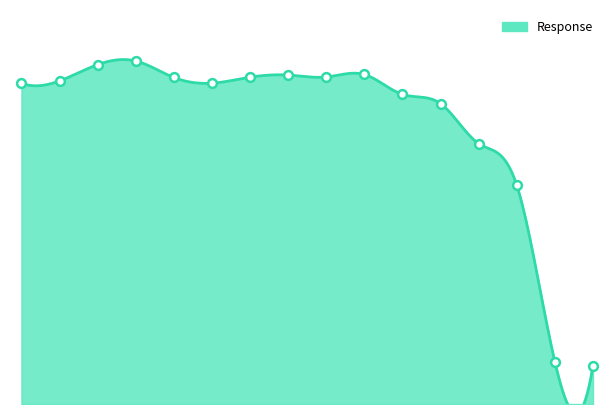

What is the ratio of the value at 0.26 to the value at 0.032?

1.0